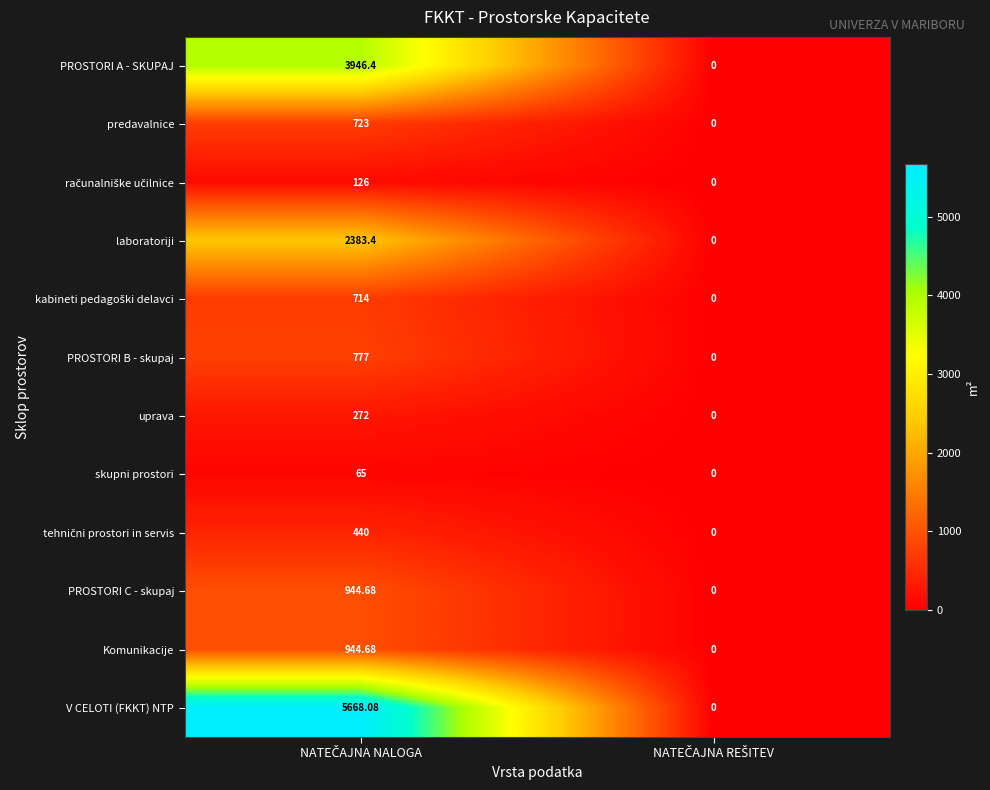

Which series has the largest range (max minus min)?

V CELOTI (FKKT) NTP